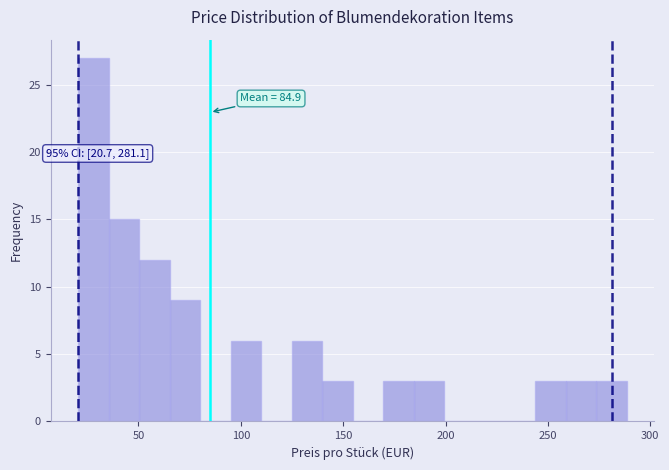

Around what value on the x-axis is the tallest bar? Give the approximate position of its centre, as read against the axis.

30